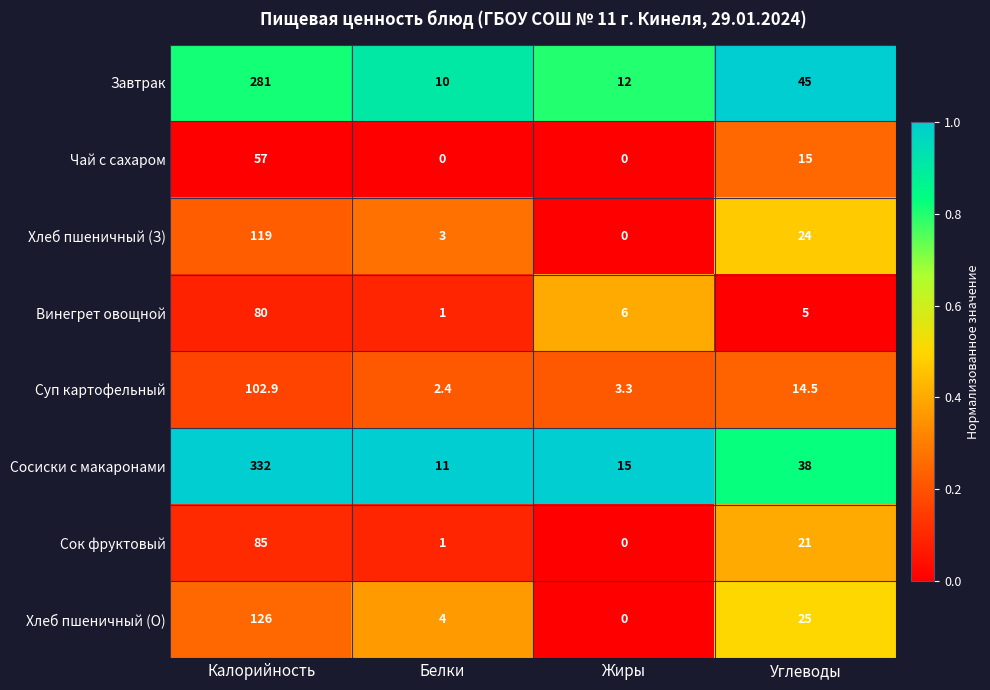

What is the difference between the maximum and minimum values in the Хлеб пшеничный (З) series?

119.0